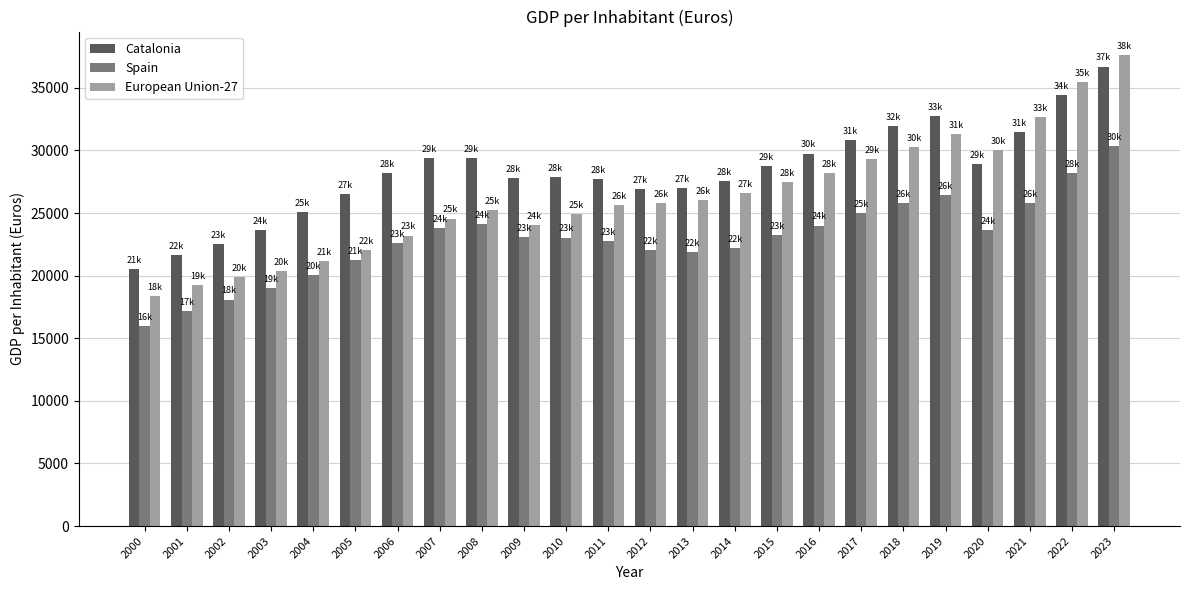

How many series are shown in this chart?

3